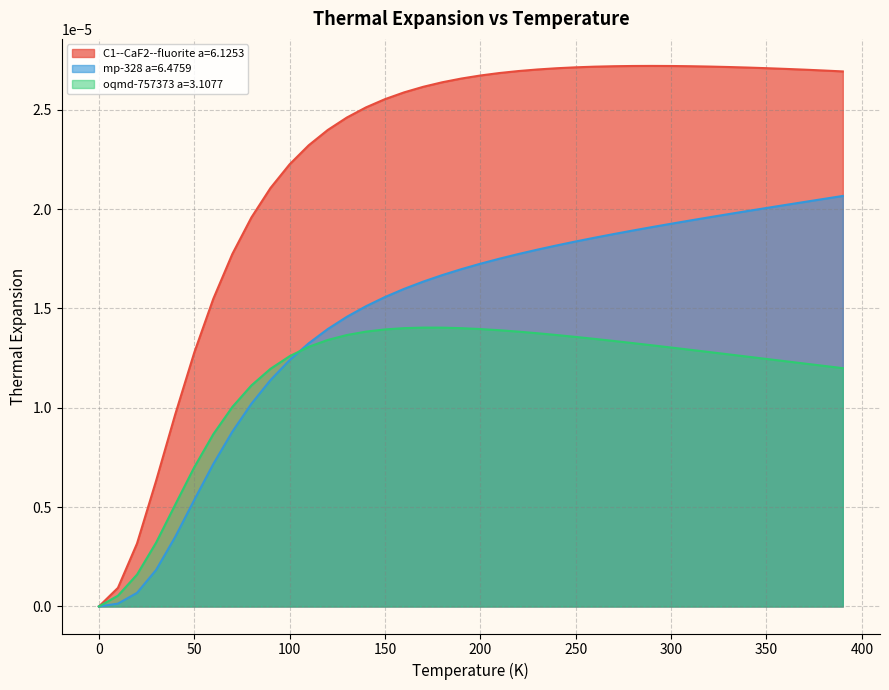

Which series has the largest total across all categories?

C1--CaF2--fluorite a=6.1253